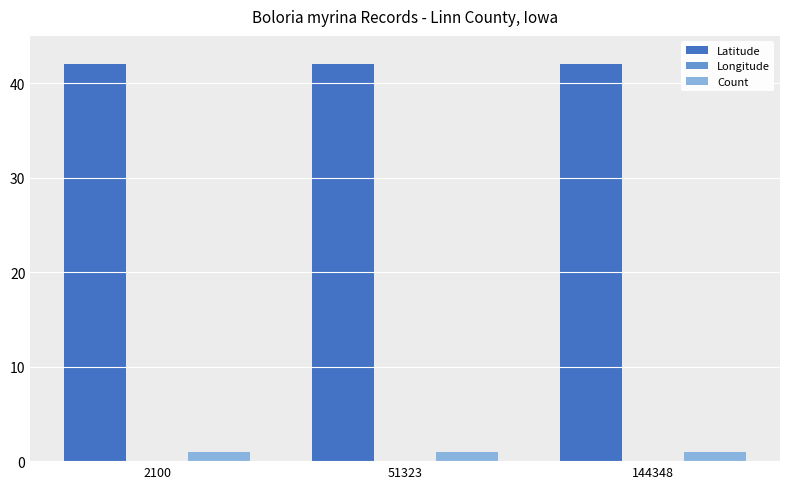

Which series has the largest total across all categories?

Latitude